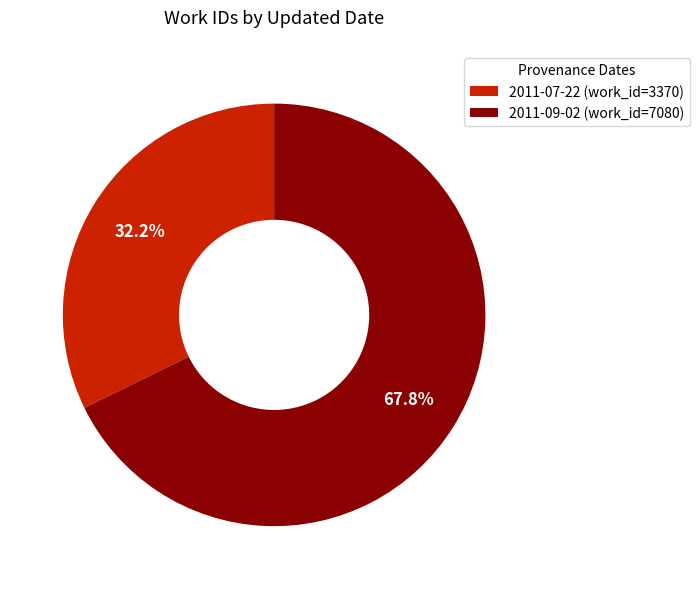

How many slices are in this pie chart?

2